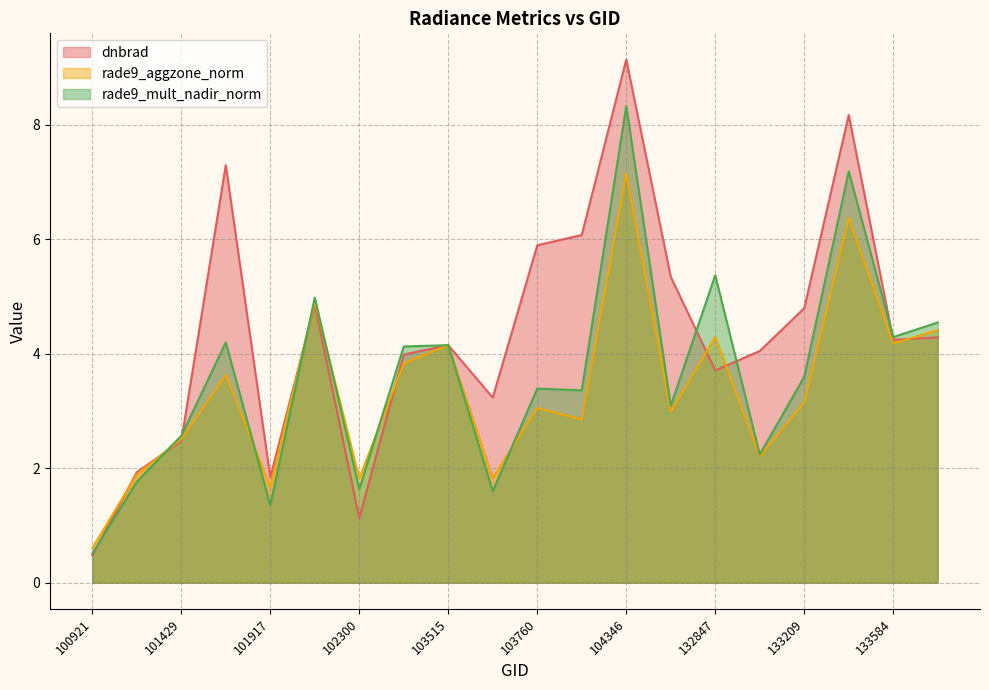

Between 104471 and 133762, which series saw the biggest shift?

rade9_mult_nadir_norm